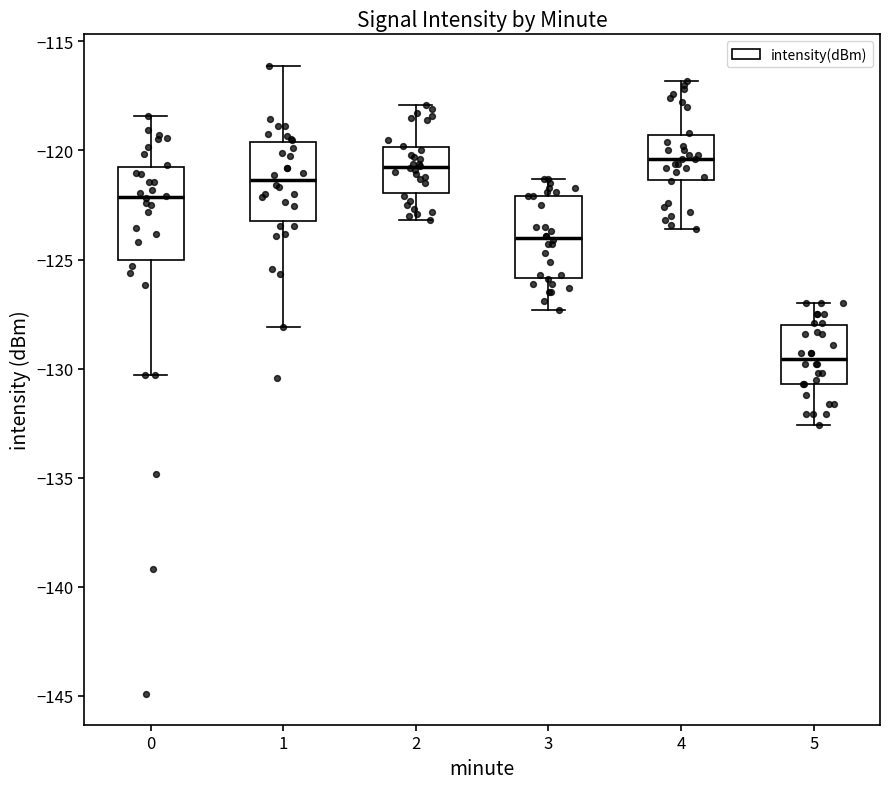

Reading left to right, read every box against the y-axis: the position of its median line, the range the box covers, and the ends of its whiskers. The values are not printed on the chart, so give them approximately, as read against the axis.

0: median -122.0, box -125.0 to -121.0, whiskers -130.5 to -118.5
1: median -121.5, box -123.0 to -119.5, whiskers -128.0 to -116.0
2: median -120.5, box -122.0 to -120.0, whiskers -123.0 to -118.0
3: median -124.0, box -126.0 to -122.0, whiskers -127.5 to -121.5
4: median -120.5, box -121.5 to -119.5, whiskers -123.5 to -117.0
5: median -129.5, box -130.5 to -128.0, whiskers -132.5 to -127.0